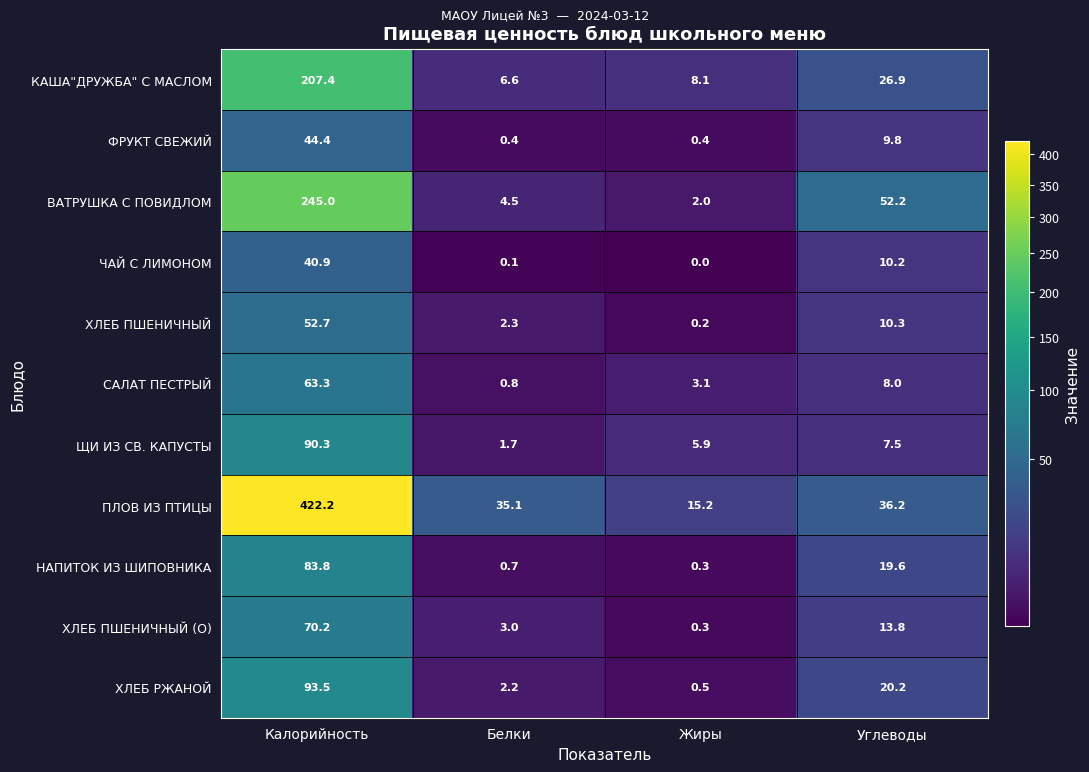

Between Калорийность and Белки, which series saw the biggest shift?

ПЛОВ ИЗ ПТИЦЫ